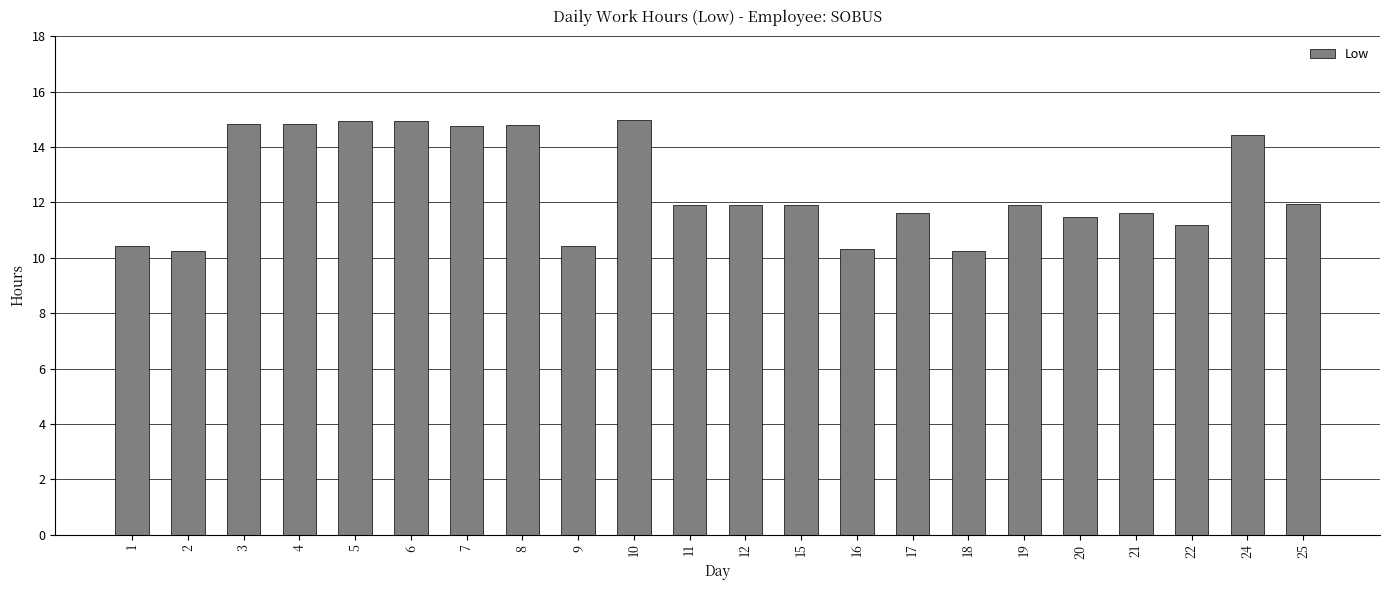

The chart shows a value of 4.3 at 15. True or false?

False